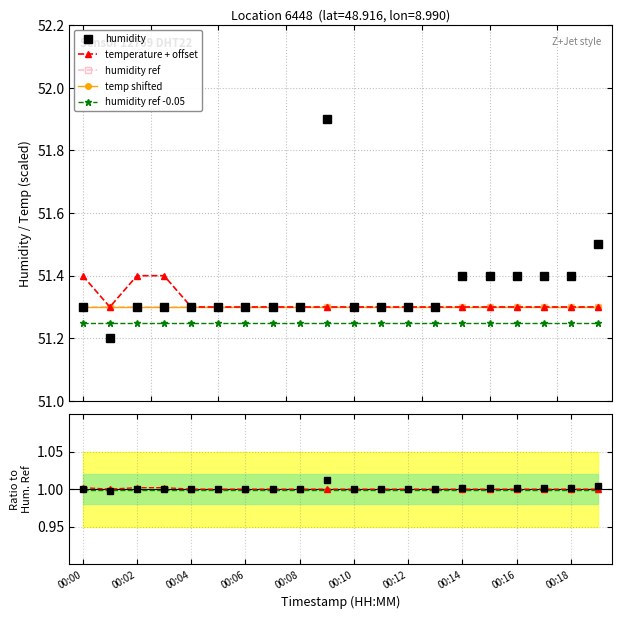

In humidity, how many points are higher than both neighbors (excluding endpoints)?

1